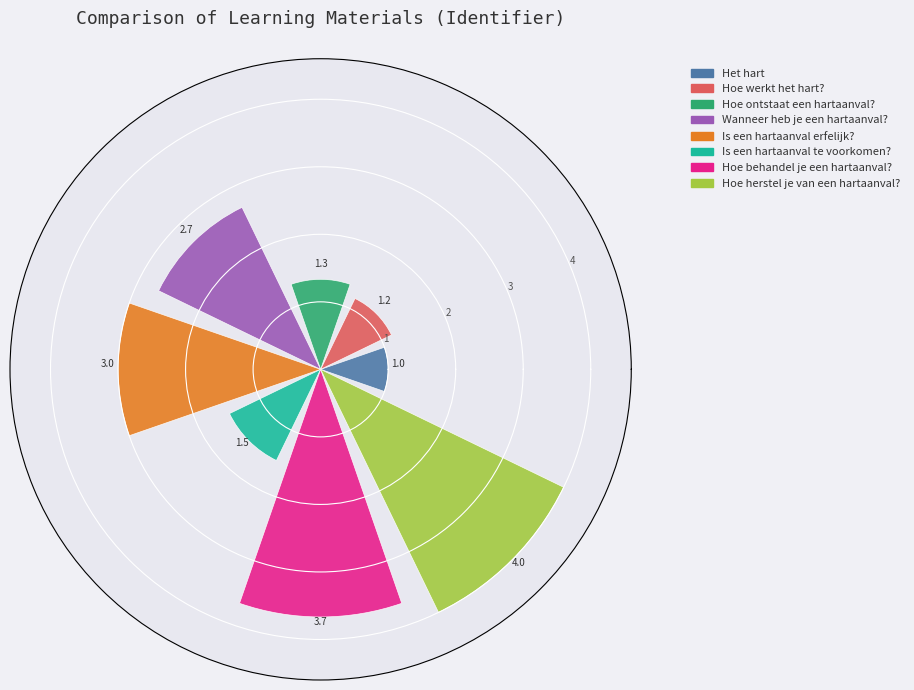

How many values exceed 2?

4